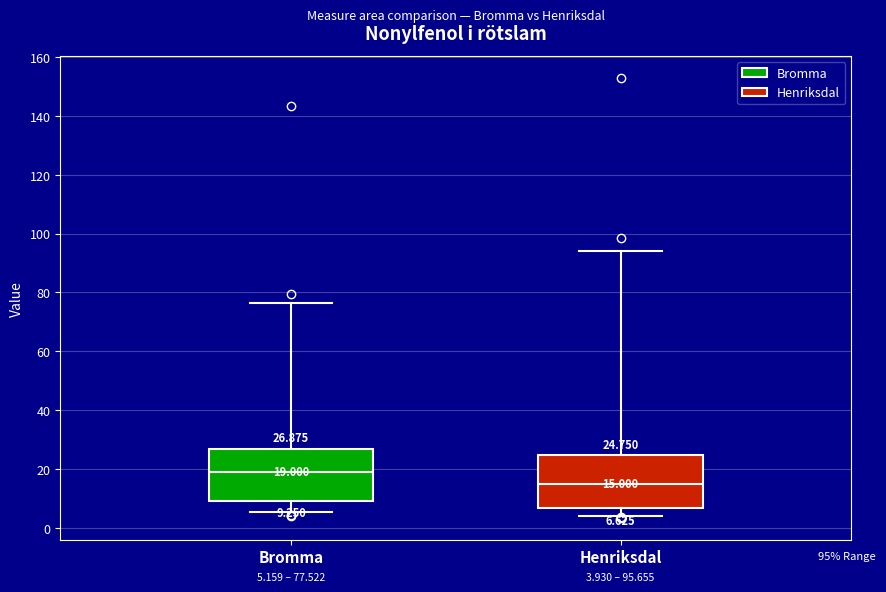

Which box has the lowest median line?

Henriksdal